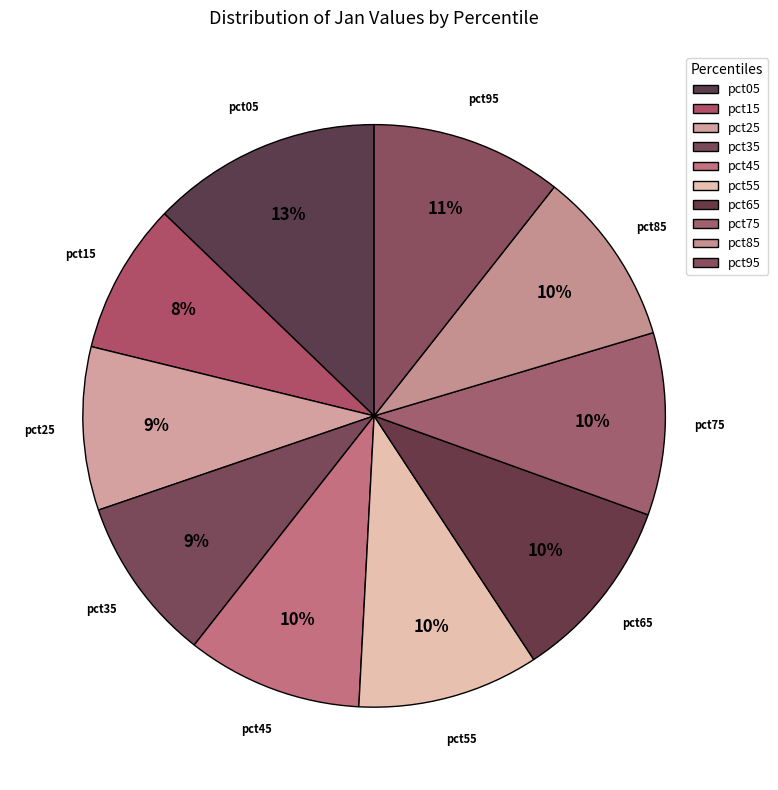

True or false: pct05 accounts for 13% of the total.

True